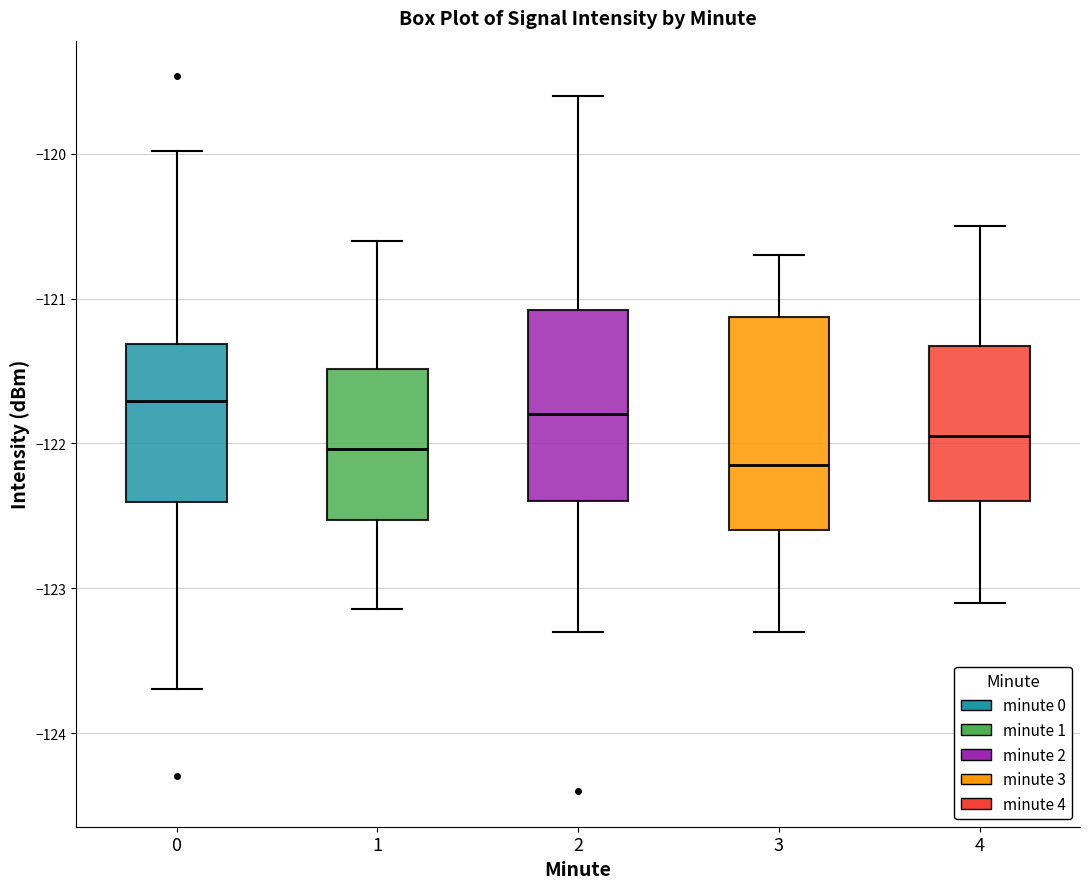

Which box has the lowest median line?

3